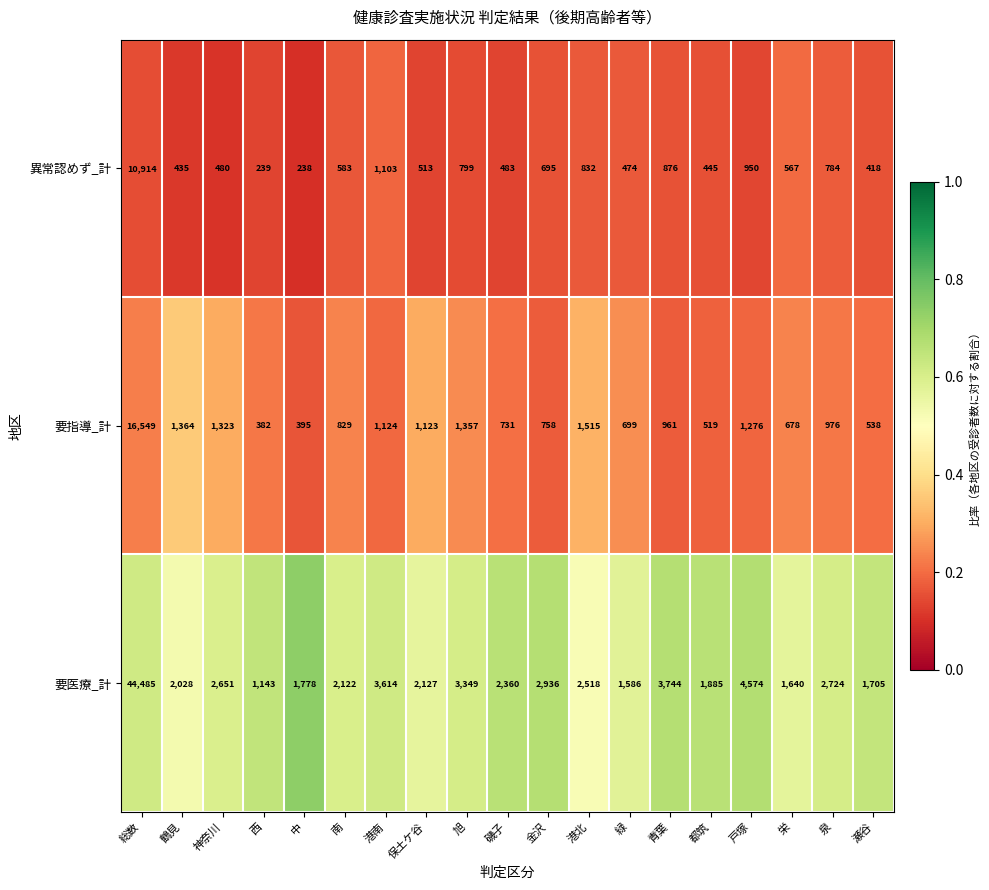

Which series has the largest range (max minus min)?

要医療_計